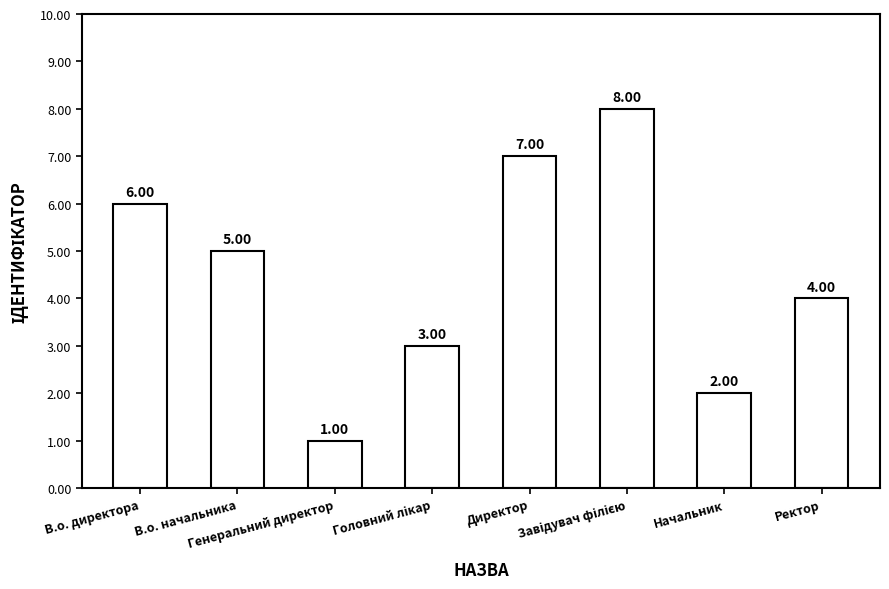

Which category has the lowest value across all series?

Генеральний директор